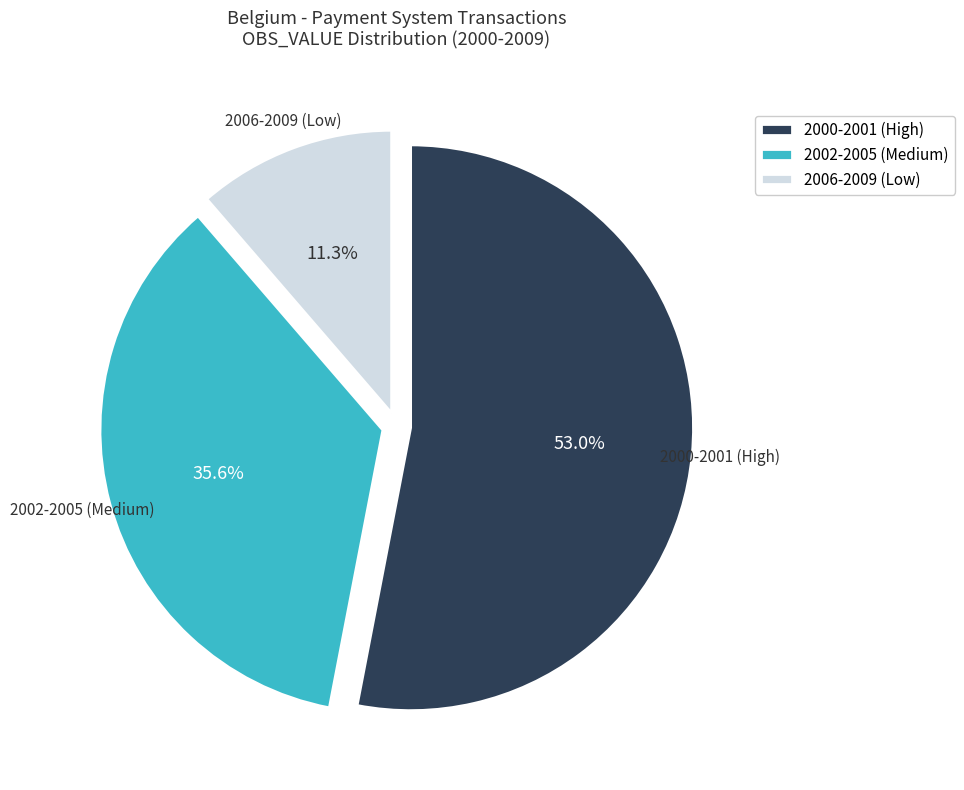

How many segments does this pie chart have?

3